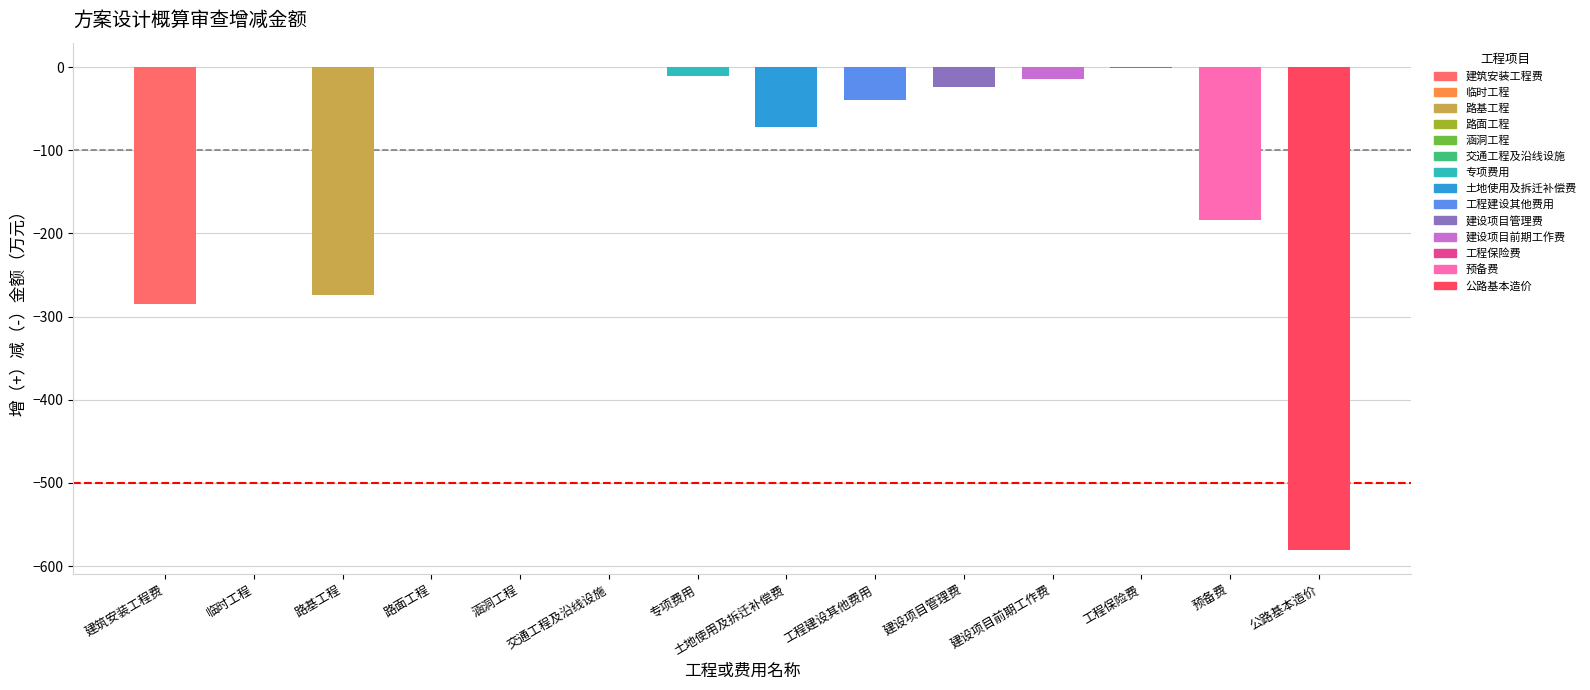

Reading left to right, what are all the values shown in this chart?

建筑安装工程费=-284.7	临时工程=0.0	路基工程=-274.5	路面工程=0.3	涵洞工程=0.2	交通工程及沿线设施=-0.1	专项费用=-10.6	土地使用及拆迁补偿费=-72.2	工程建设其他费用=-39.7	建设项目管理费=-23.9	建设项目前期工作费=-14.6	工程保险费=-1.1	预备费=-183.7	公路基本造价=-580.3